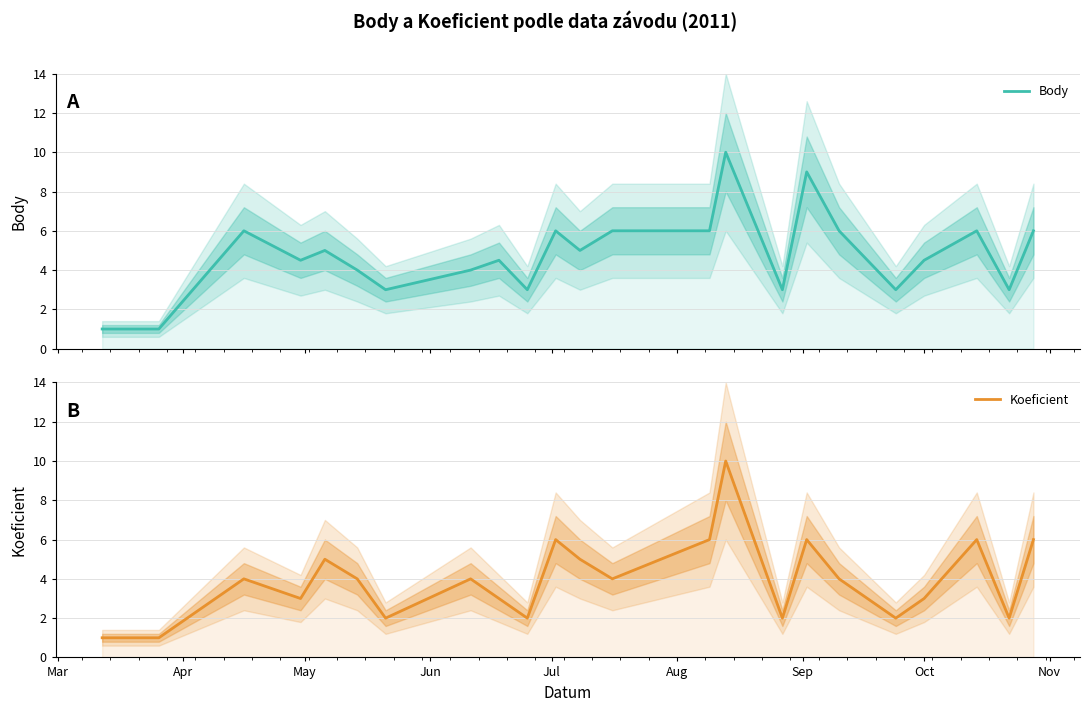

What are all the series names shown in the legend?

Body, Koeficient